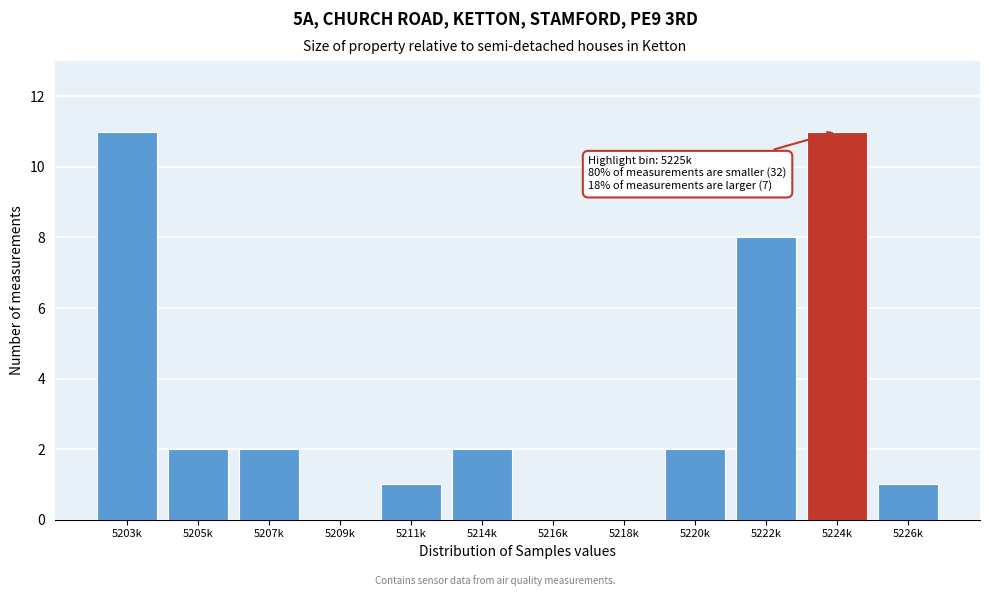

Reading left to right, list all the values displayed in this chart.

5203k=11	5205k=2	5207k=2	5209k=0	5211k=1	5214k=2	5216k=0	5218k=0	5220k=2	5222k=8	5224k=11	5226k=1